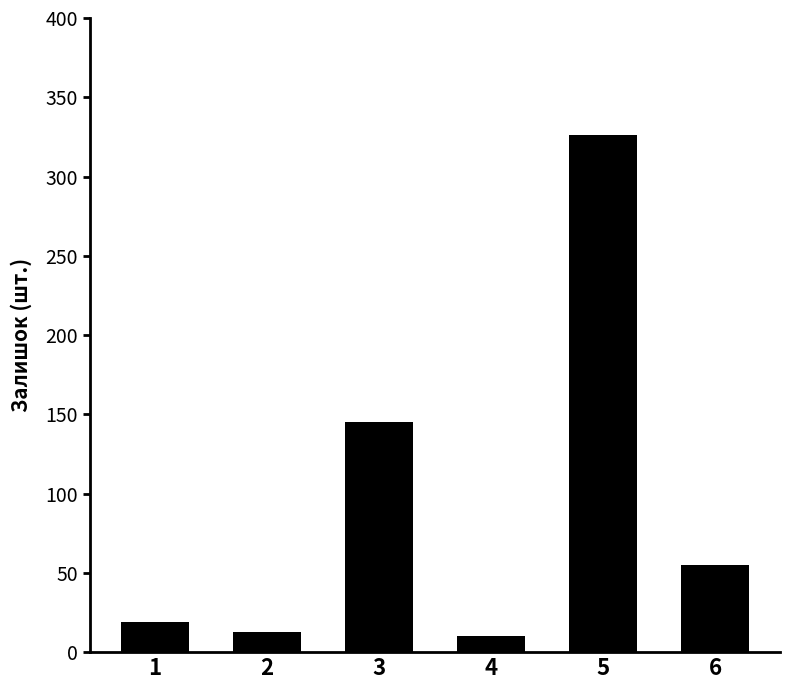

What is the minimum value shown in the chart?

10